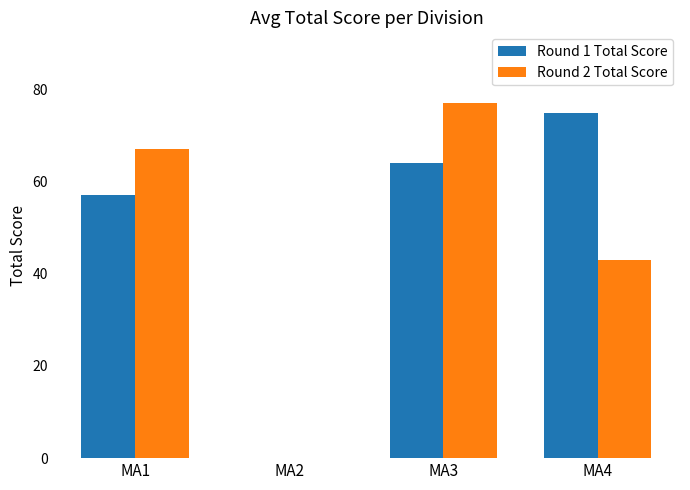

What is the average value of the Round 1 Total Score series?

49